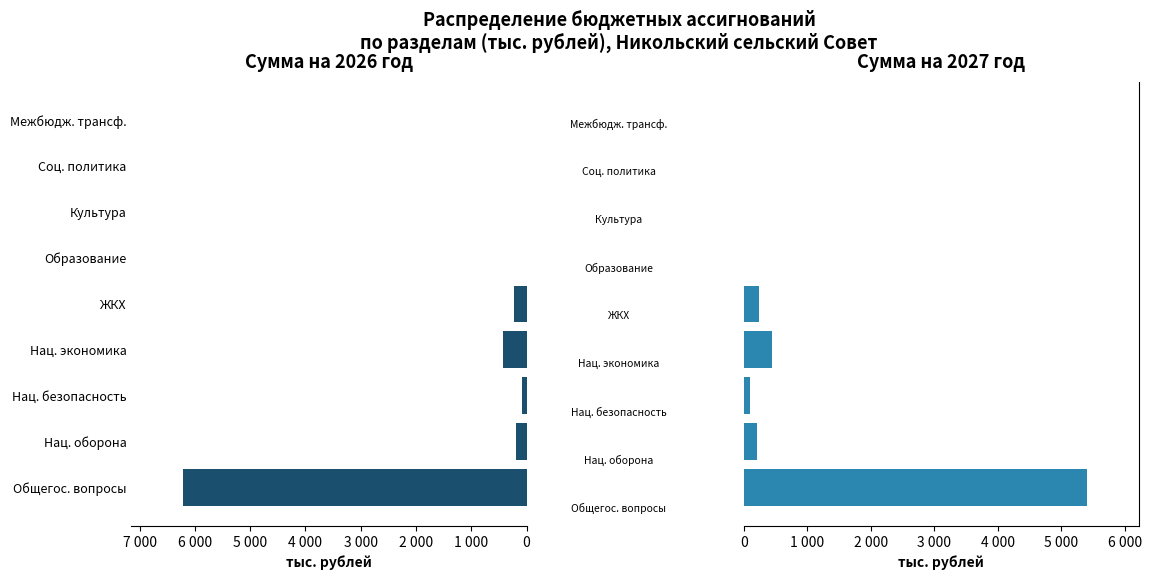

Rank the series by their average value, from lowest to highest.

Сумма на 2027 год, Сумма на 2026 год